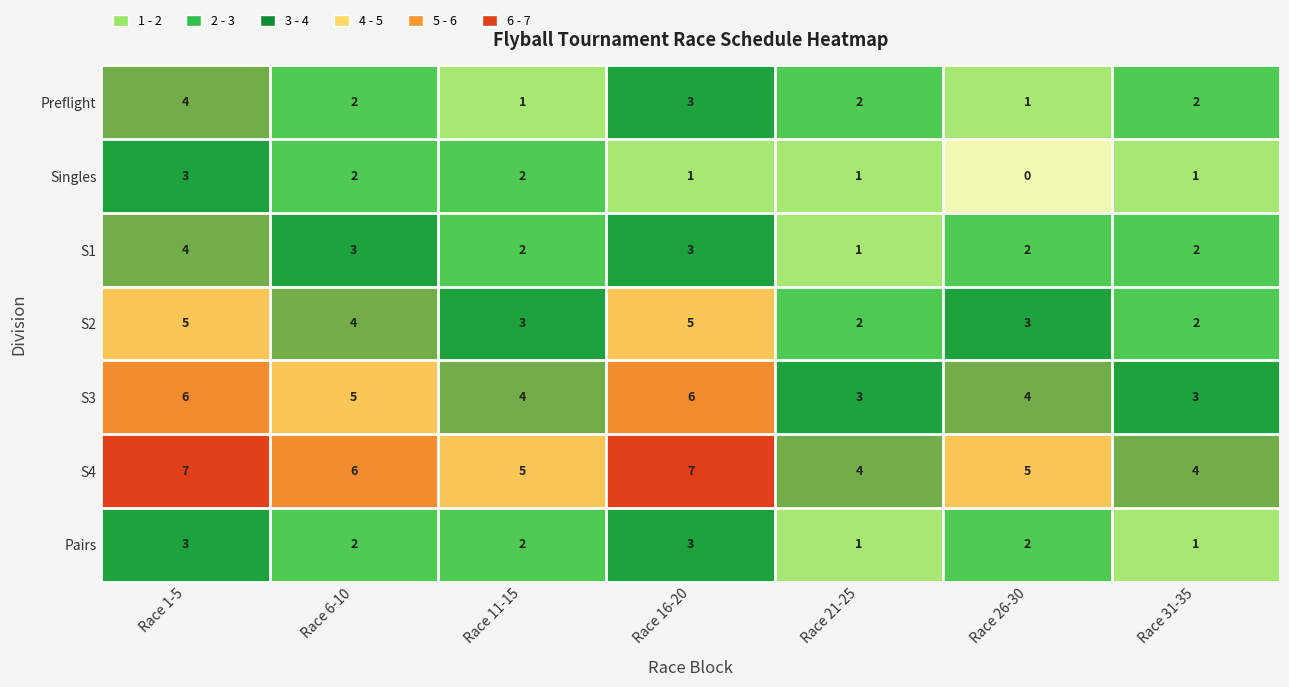

The S3 series shows 1 at Race 21-25. True or false?

False